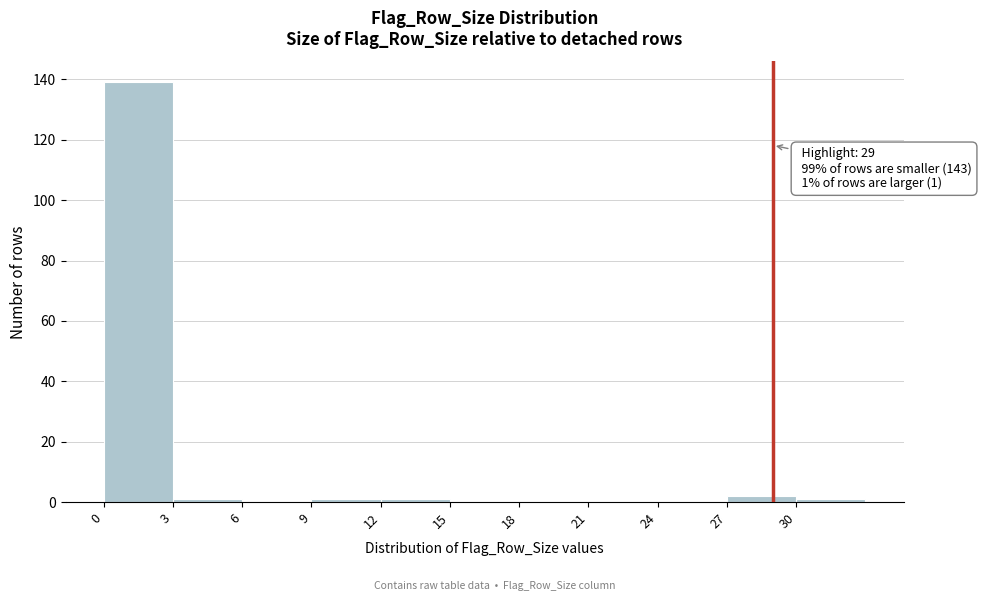

Which range on the x-axis has the tallest bar?

0 to 3